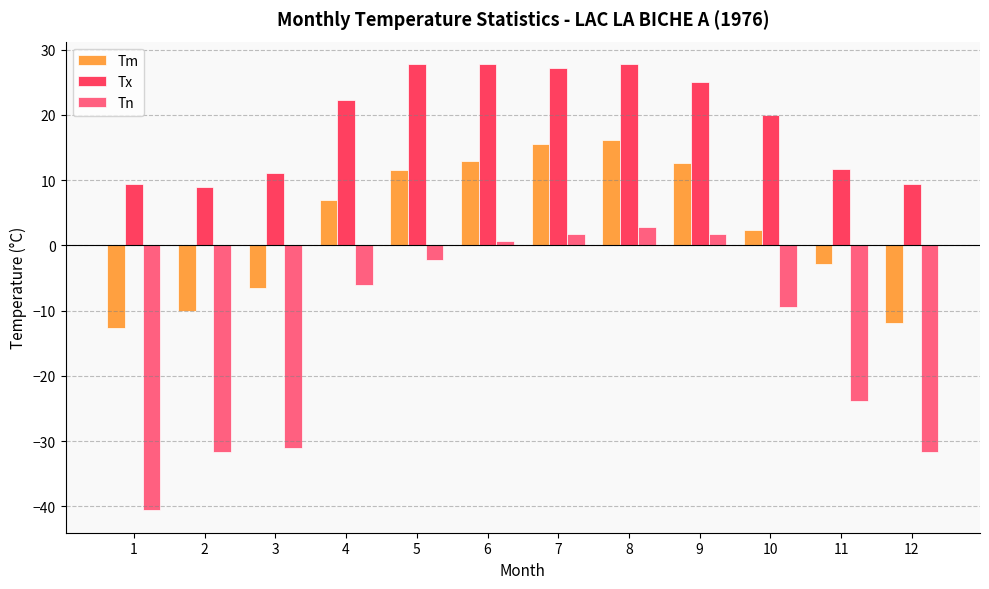

What is the maximum value shown in the chart?

27.8